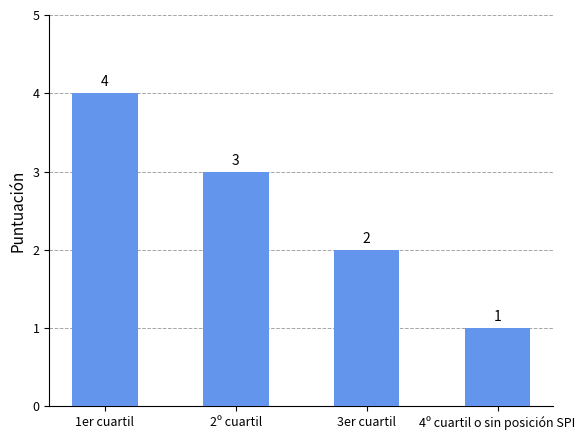

The value at 2º cuartil is 3. True or false?

True